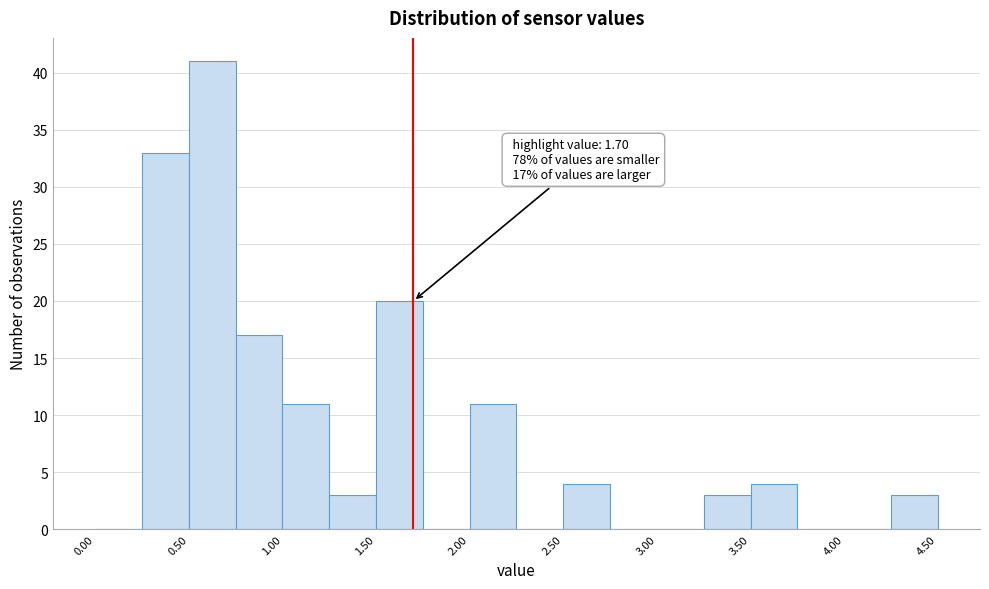

Over which range of the x-axis is the bar tallest?

0.50 to 0.75